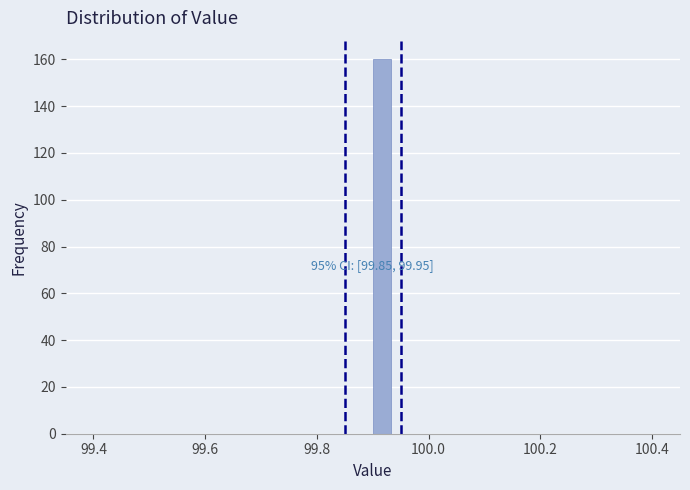

Read against the x-axis, roughly where is the centre of the tallest bar?

99.92